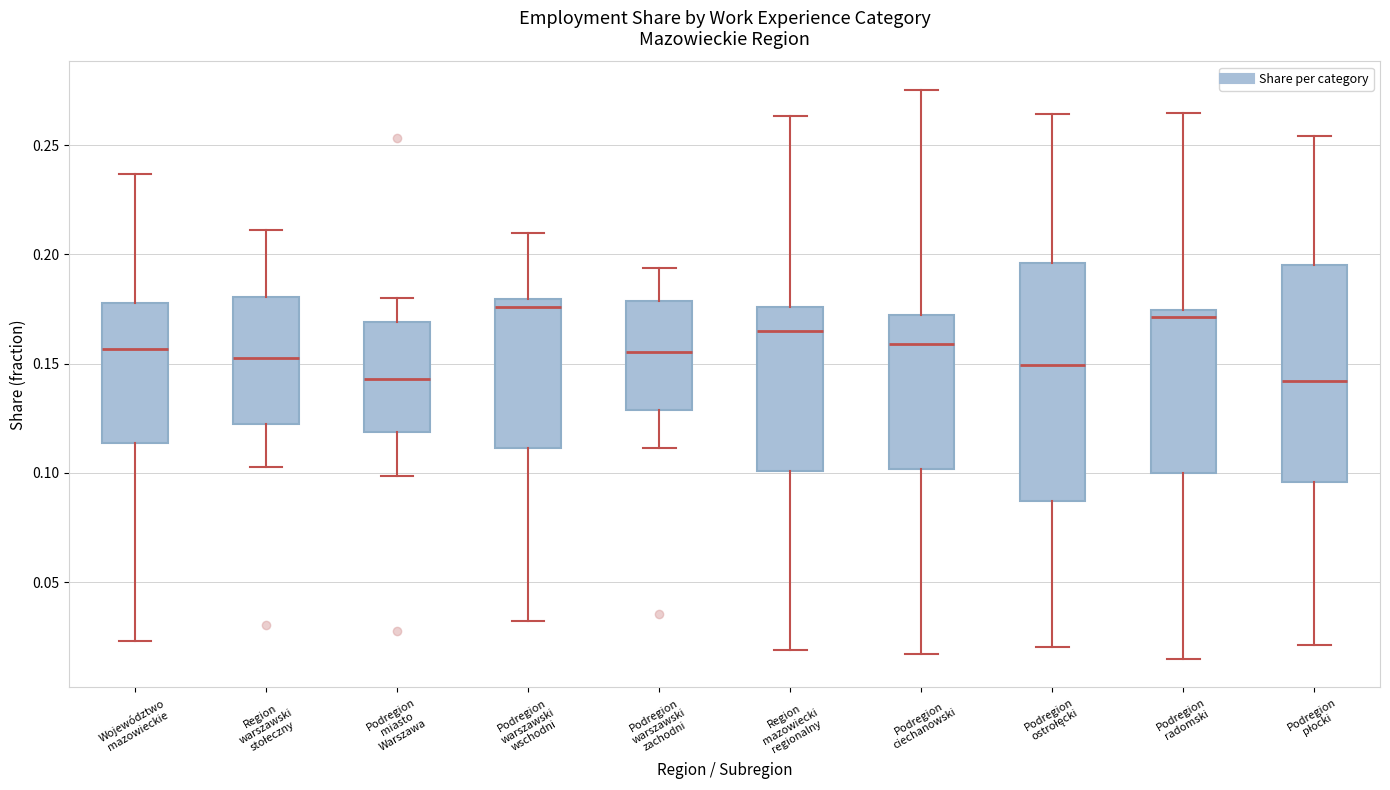

Comparing the boxes themselves (not the whiskers), which one is the tallest?

Podregion ostrołęcki